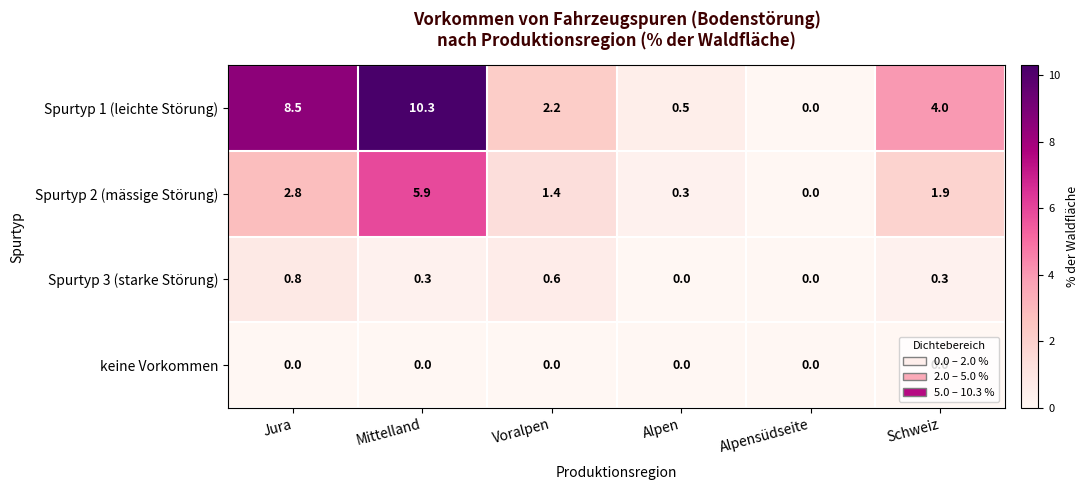

What is the difference between the highest and lowest values at Schweiz?

4.0